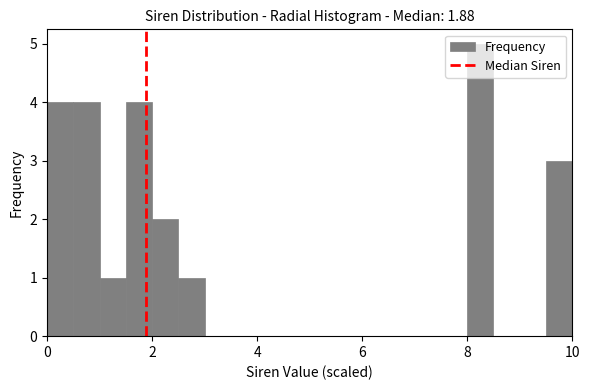

Around what value on the x-axis is the tallest bar? Give the approximate position of its centre, as read against the axis.

8.2